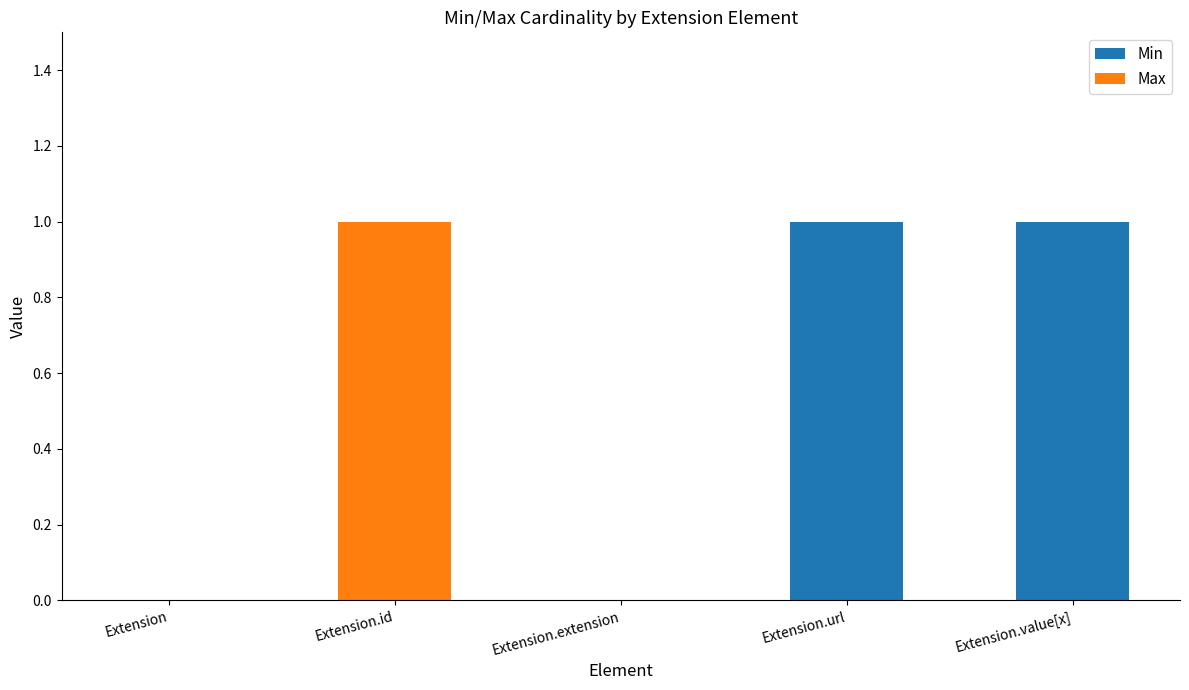

Is it true that Min equals 0 at Extension.extension?

True